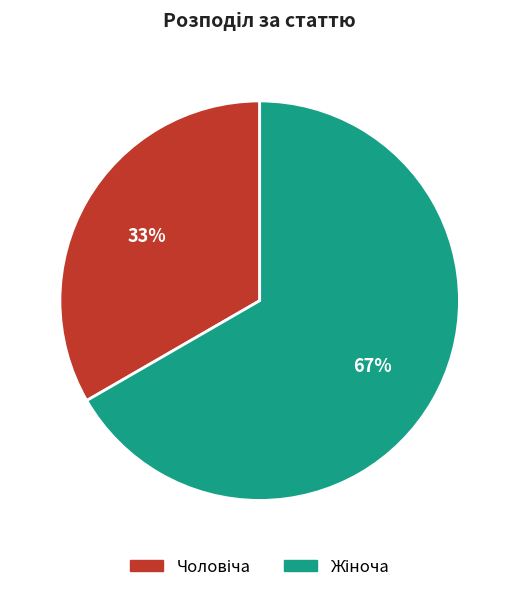

Does any single category account for the majority?

Yes